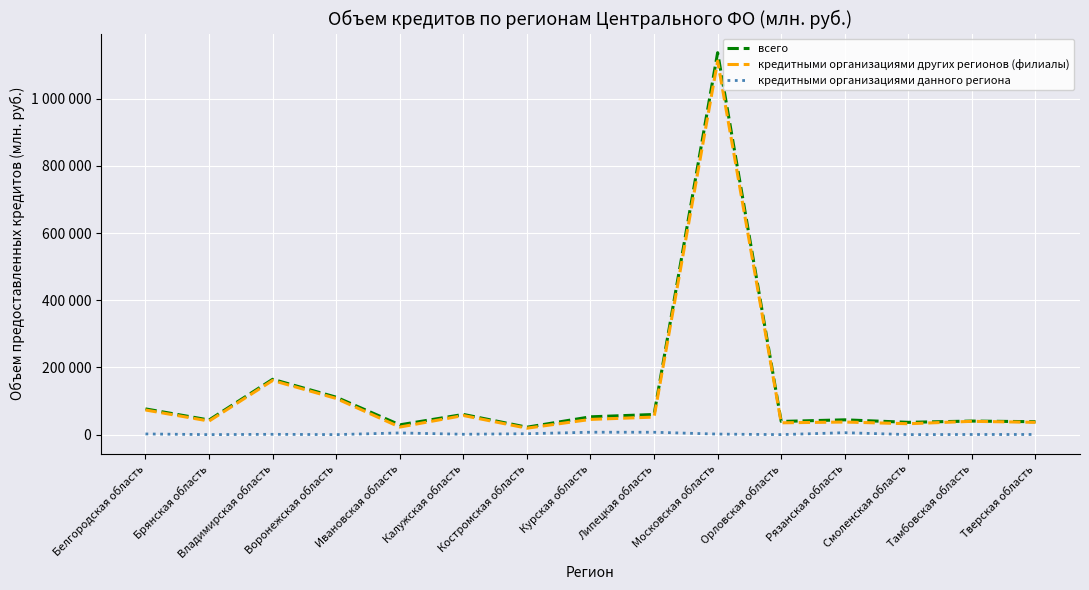

In кредитными организациями других регионов (филиалы), how many points are higher than both neighbors (excluding endpoints)?

5